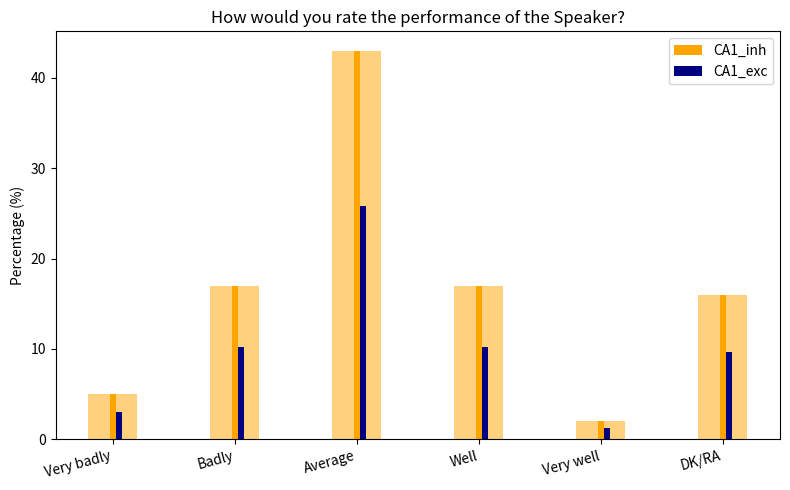

What is the value of the 3rd bar from the left?

43